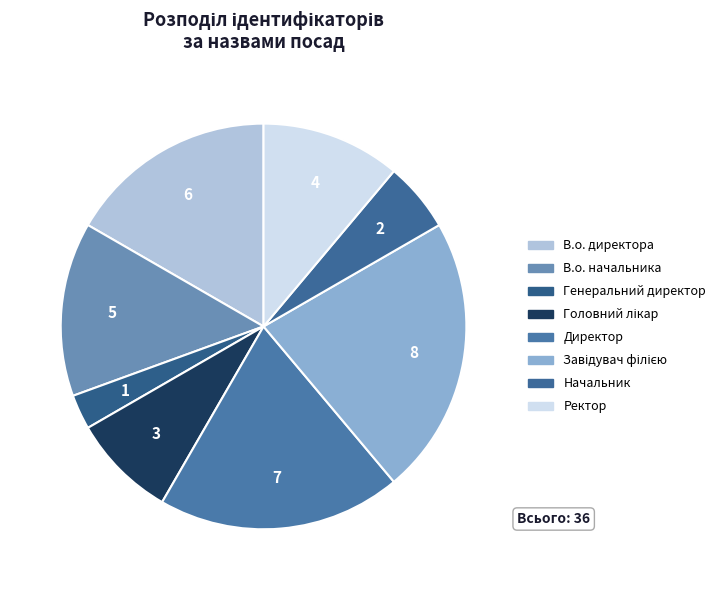

Combined, what portion of the pie is Завідувач філією and Головний лікар?

30.6%